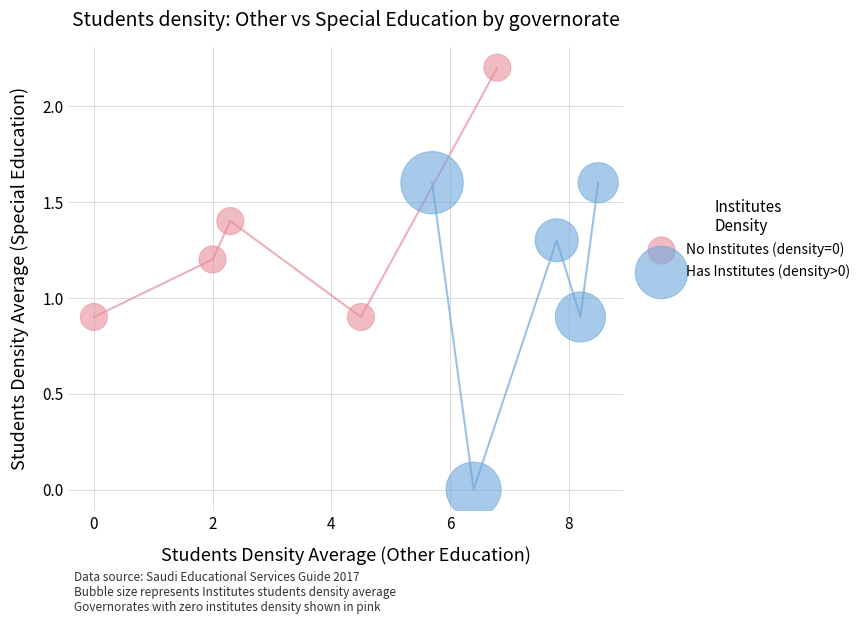

Which series has the widest spread of Y values?

Has Institutes (density>0)